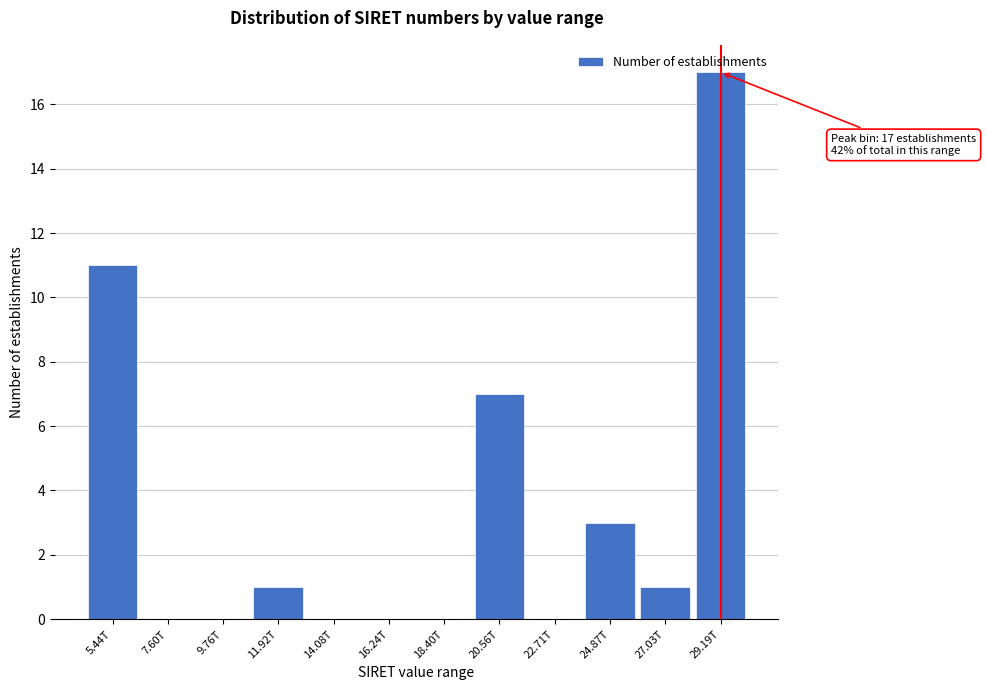

Which category has the highest value across all series?

29.19T